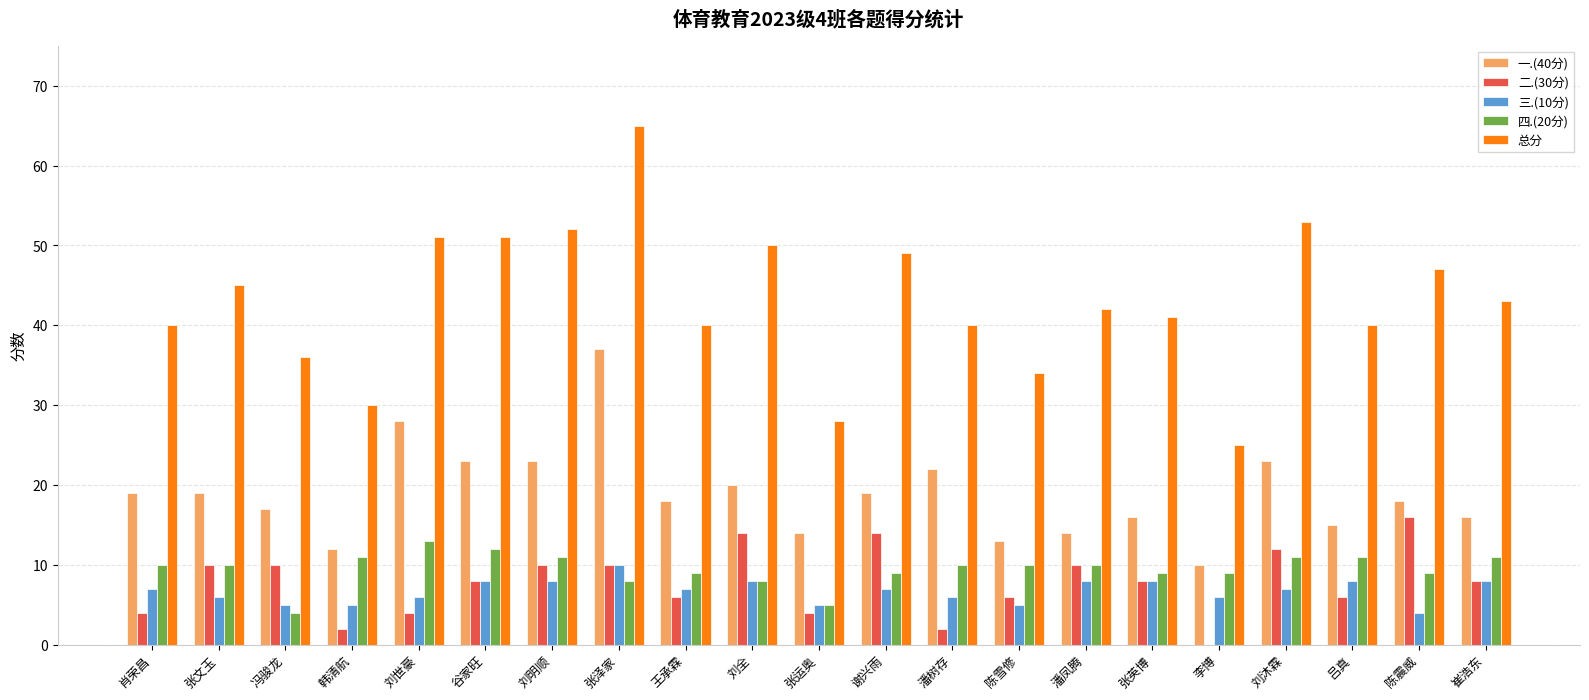

Are the bars grouped side by side (vs. stacked)?

Yes